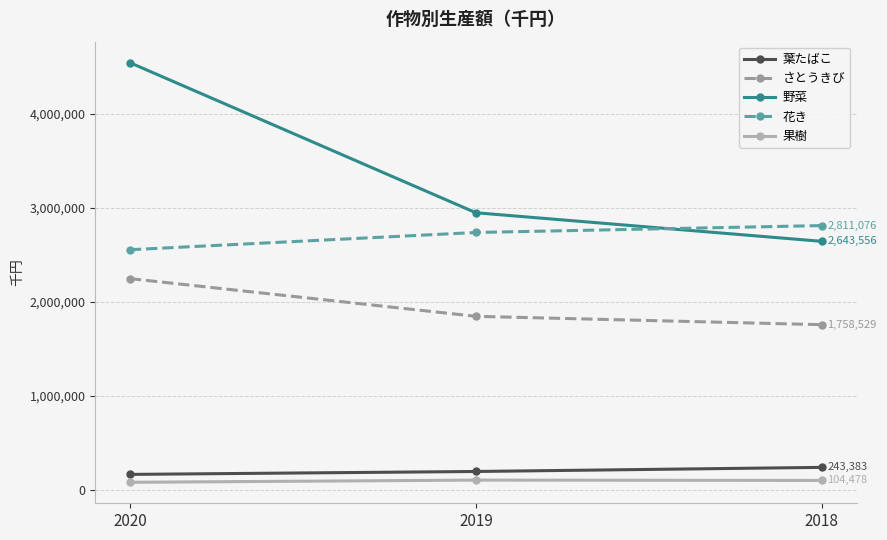

At which category is the sum across all series the highest?

2020